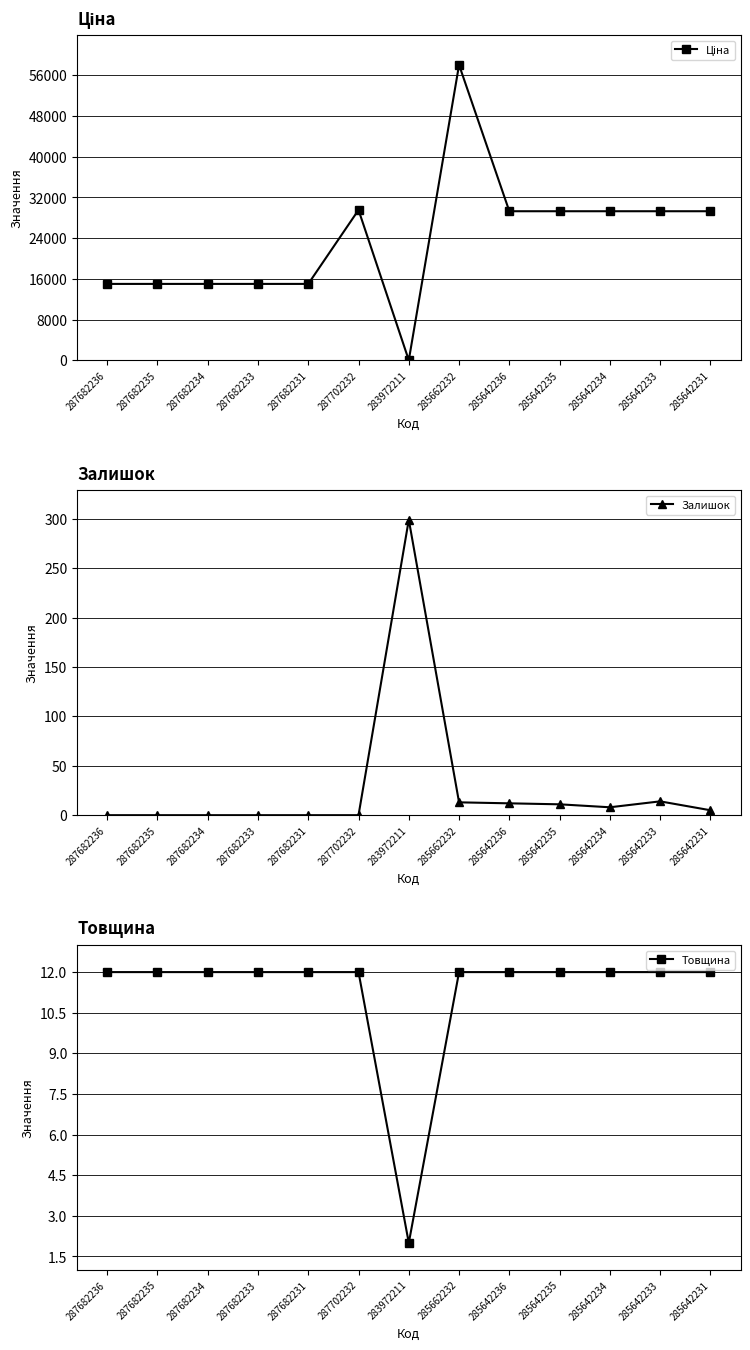

Reading right to left, list all the values displayed in this chart.

Ціна: 285642231=29294.9	285642233=29294.9	285642234=29294.9	285642235=29294.9	285642236=29294.9	285662232=58037.0	283972211=32.0	287702232=29548.9	287682231=15019.2	287682233=15019.2	287682234=15019.2	287682235=15019.2	287682236=15019.2
Залишок: 285642231=5.0	285642233=14.0	285642234=8.0	285642235=11.0	285642236=12.0	285662232=13.0	283972211=299.0	287702232=0.0	287682231=0.0	287682233=0.0	287682234=0.0	287682235=0.0	287682236=0.0
Товщина: 285642231=12.0	285642233=12.0	285642234=12.0	285642235=12.0	285642236=12.0	285662232=12.0	283972211=2.0	287702232=12.0	287682231=12.0	287682233=12.0	287682234=12.0	287682235=12.0	287682236=12.0